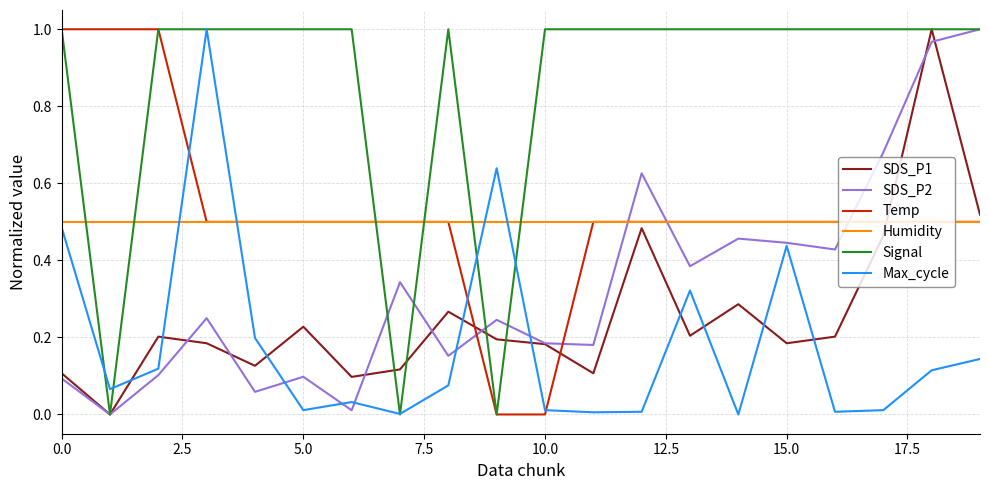

Does the chart have visible grid lines?

Yes